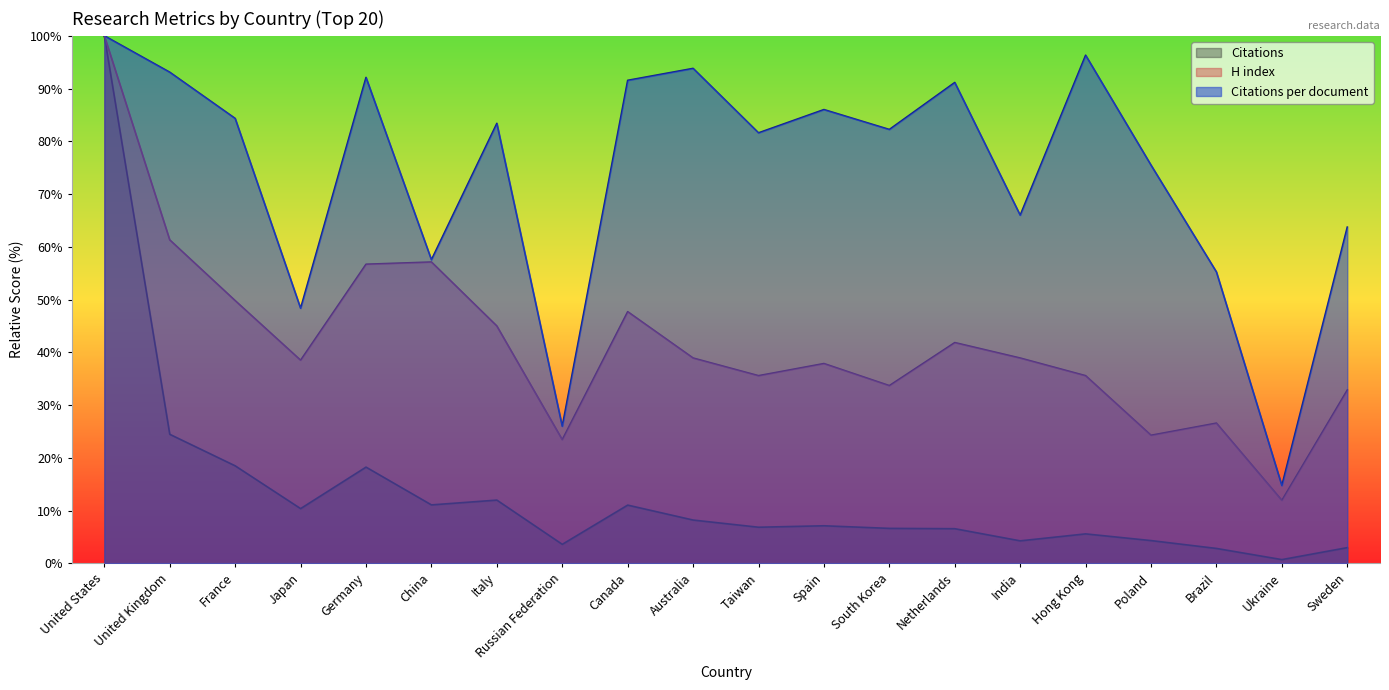

Rank the series by their average value, from highest to lowest.

Citations per document, H index, Citations